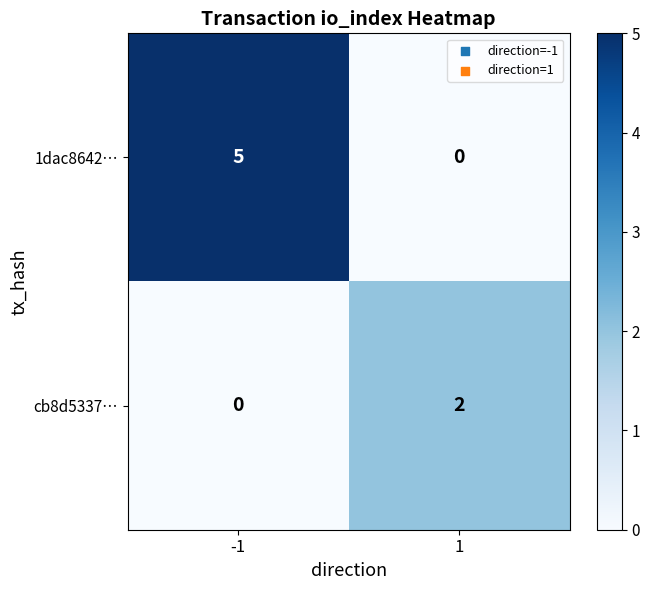

The value of 1dac8642… at 1 is 0. True or false?

True